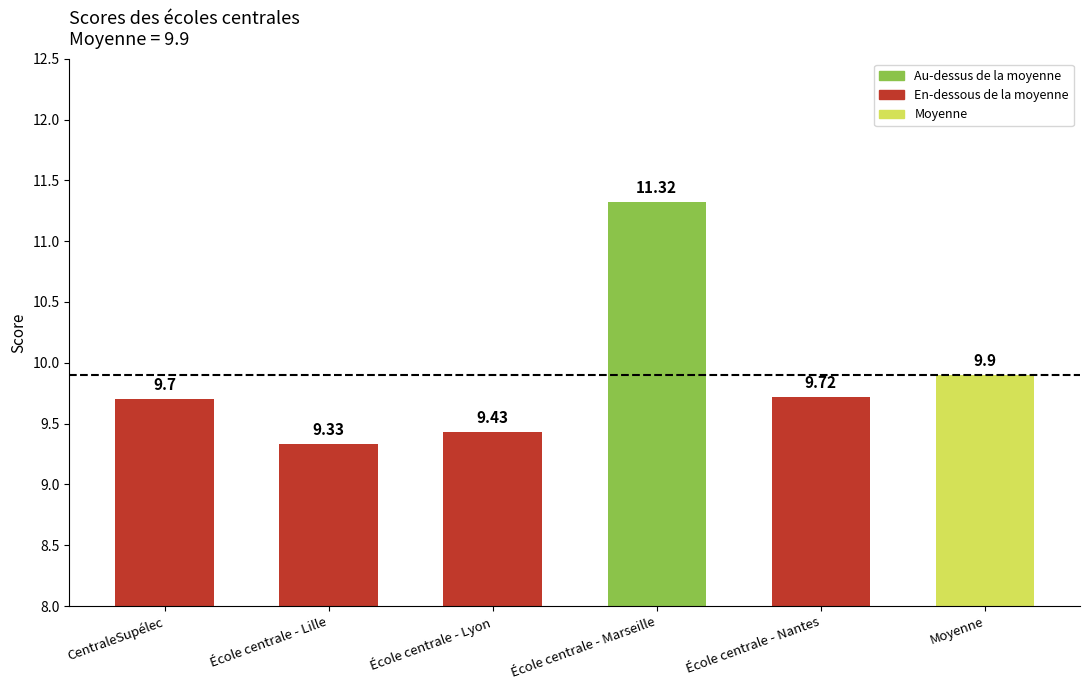

Count the number of categories in the chart.

6